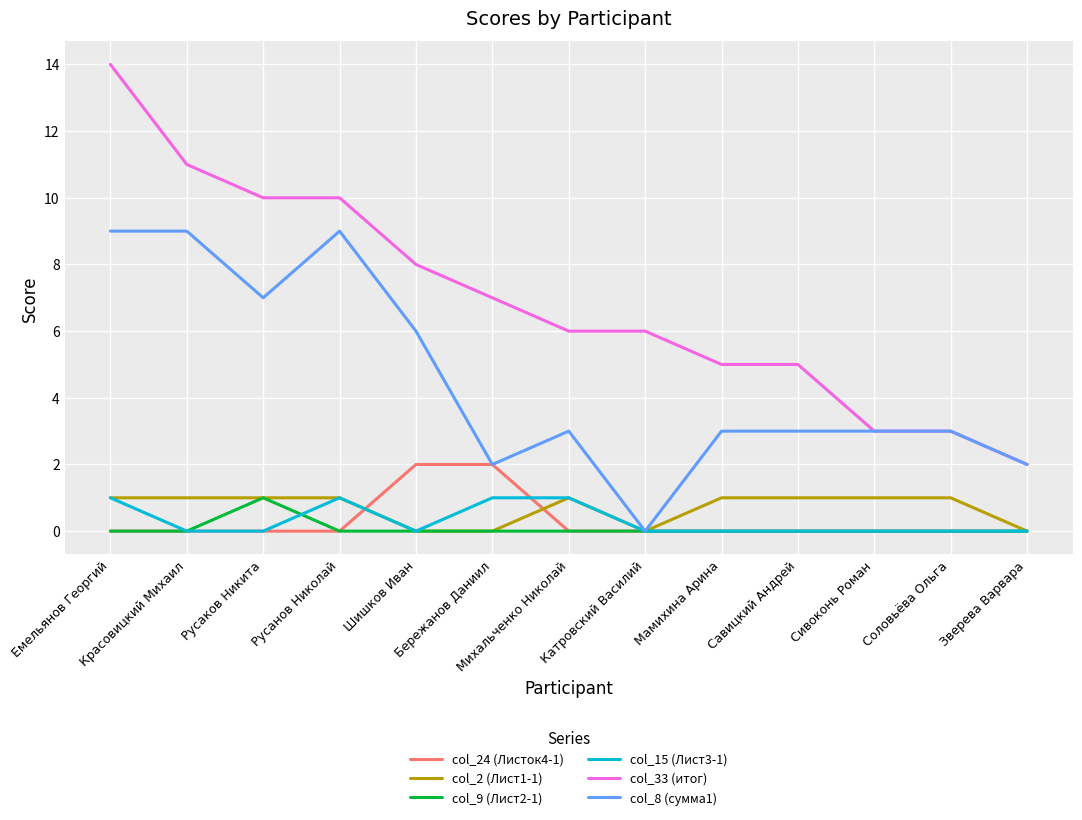

True or false: col_2 (Лист1-1) and col_24 (Листок4-1) intersect in this chart.

True